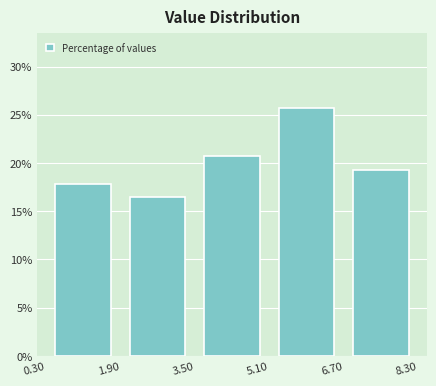

Reading left to right, transcribe this chart: for each bar, give the range it covers on the x-axis and its height. The values are not printed on the chart, so give them approximately, as read against the axis.

0.30 to 1.90: 18.0
1.90 to 3.50: 16.5
3.50 to 5.10: 20.5
5.10 to 6.70: 25.5
6.70 to 8.30: 19.5